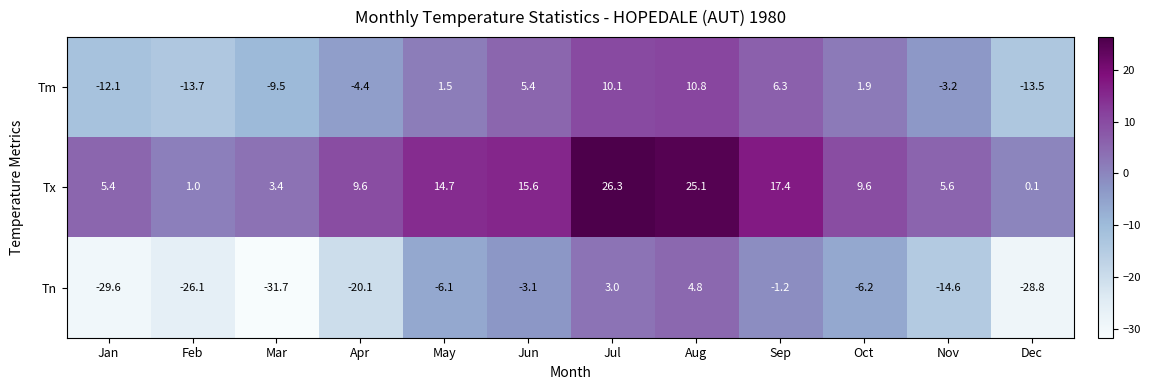

How many values in Tn are above zero?

2